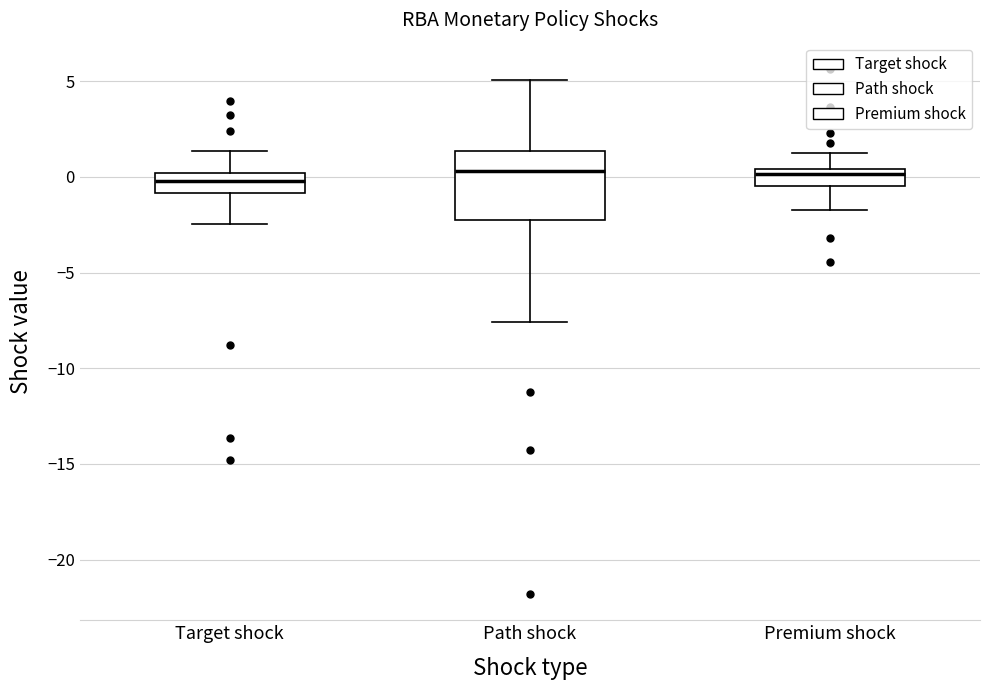

Reading left to right, transcribe this box plot: for each box, give where its median line is, the range the box spans, and where its two whiskers end, as read against the y-axis. The values are not printed on the chart, so give them approximately, as read against the axis.

Target shock: median 0.0 (inside the box), box -1.0 to 0.0, whiskers -2.5 to 1.5
Path shock: median 0.5, box -2.5 to 1.5, whiskers -7.5 to 5.0
Premium shock: median 0.0, box -0.5 to 0.5, whiskers -1.5 to 1.5